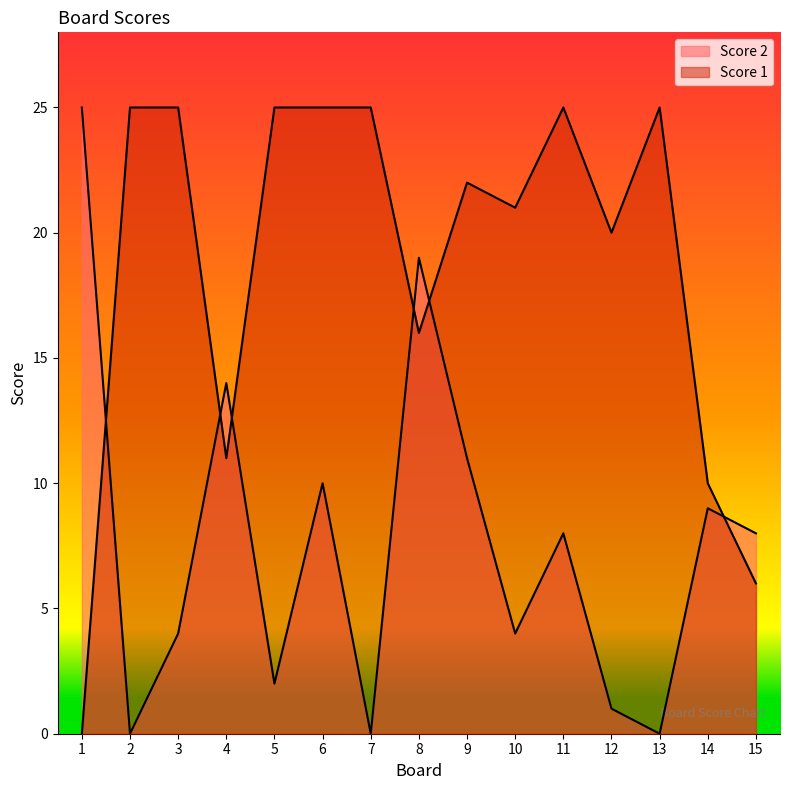

How many interior local valleys does the Score 1 series have?

4